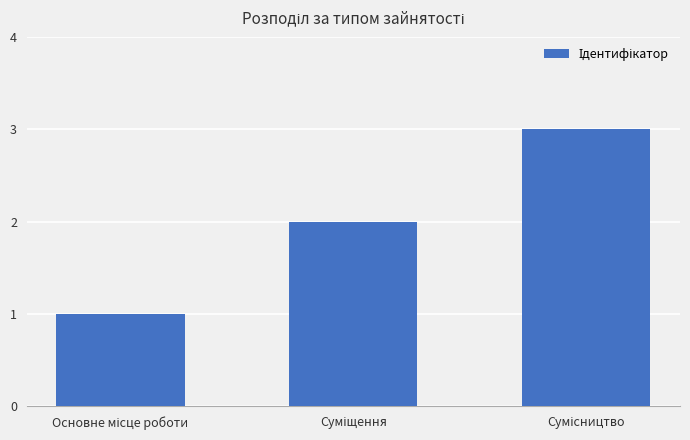

What is the maximum value shown in the chart?

3